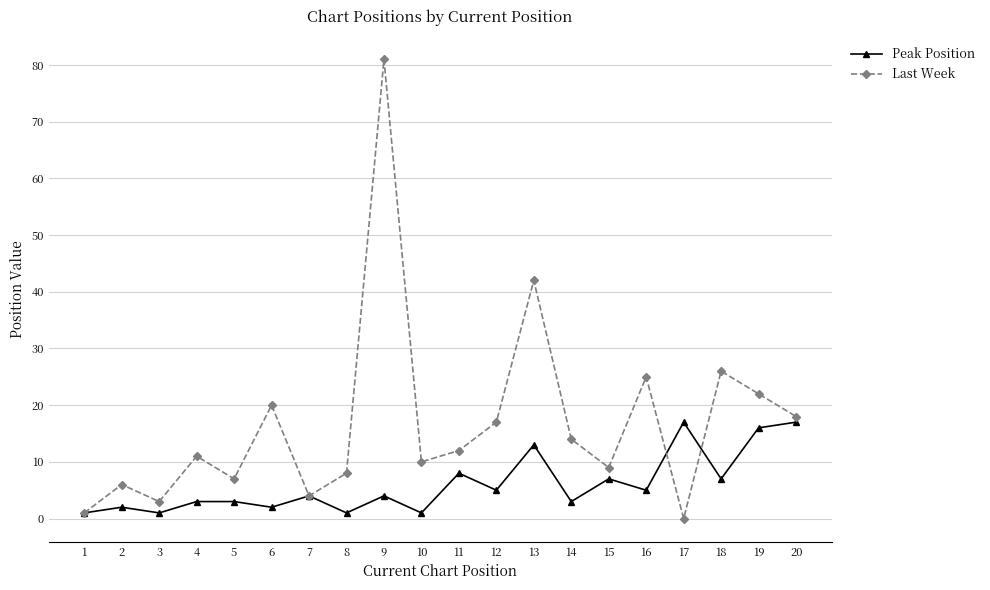

How many values in Last Week are above zero?

19